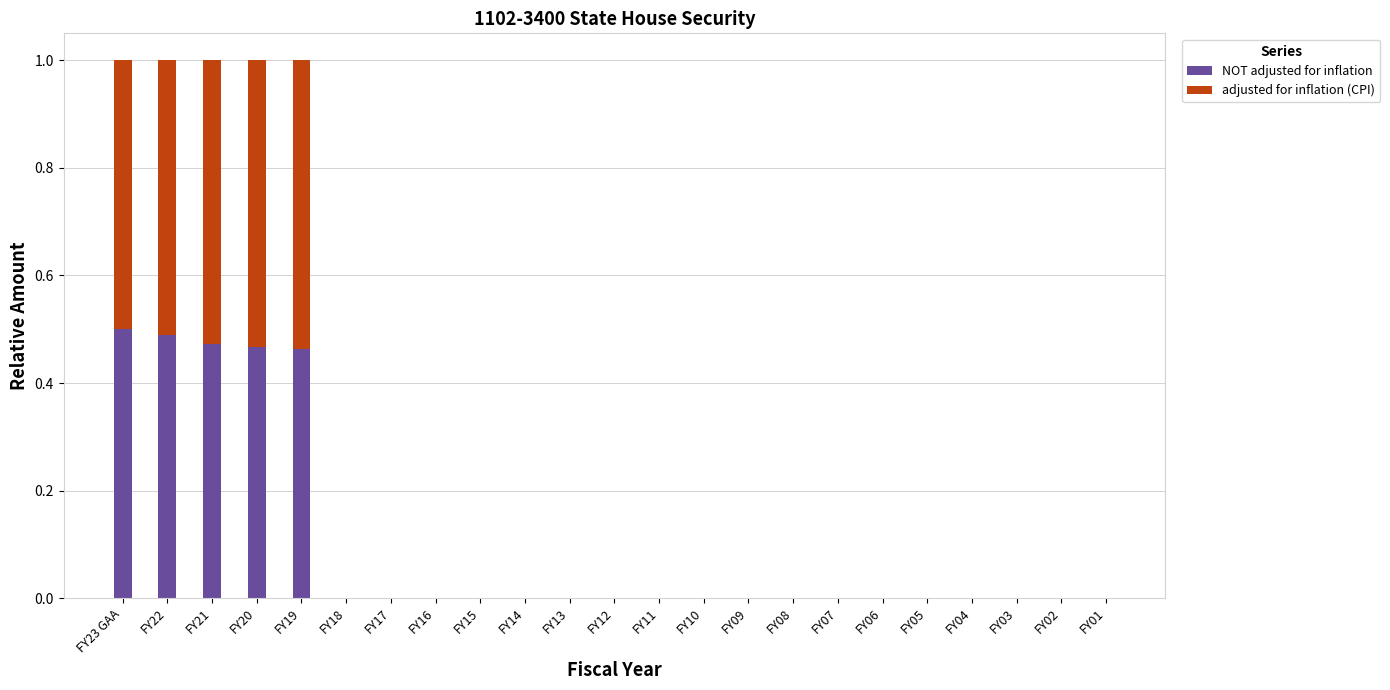

Is it true that NOT adjusted for inflation equals 0.2 at FY04?

False